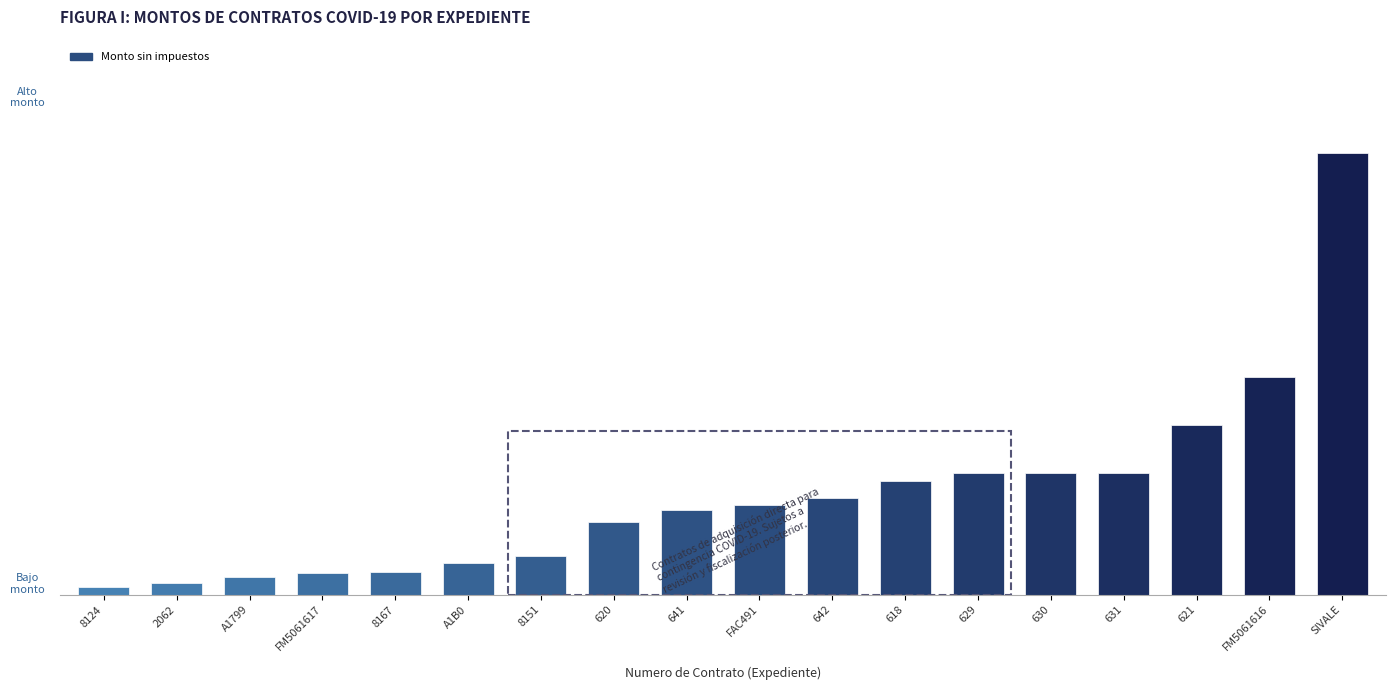

What is the maximum value shown in the chart?

436534.5